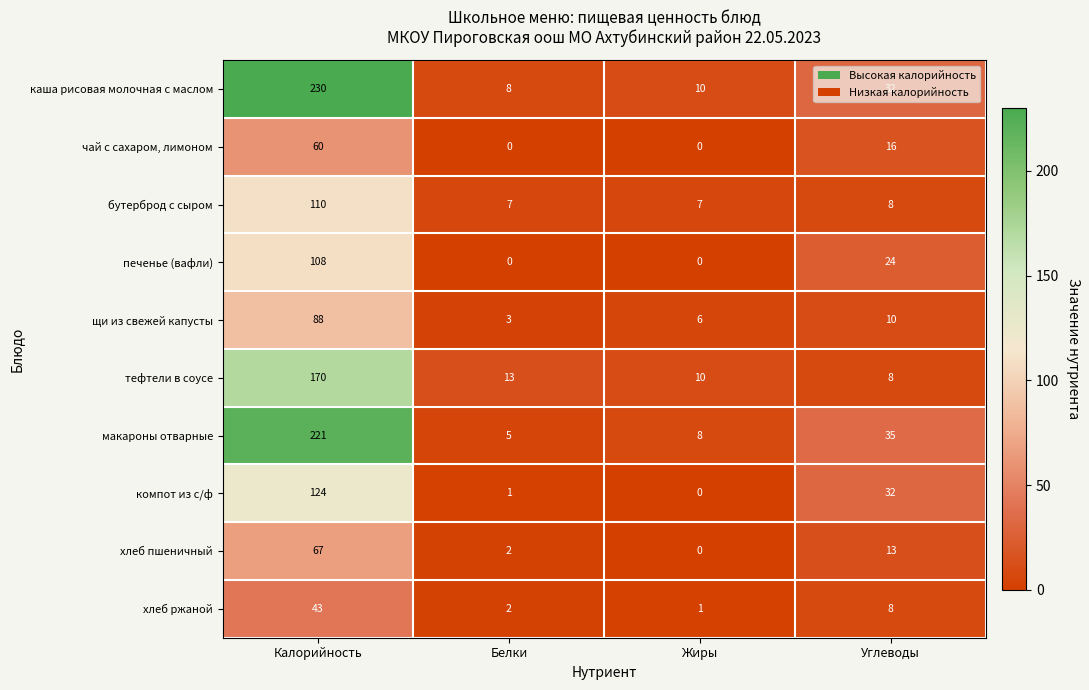

What is the difference between the highest and lowest values at Калорийность?

187